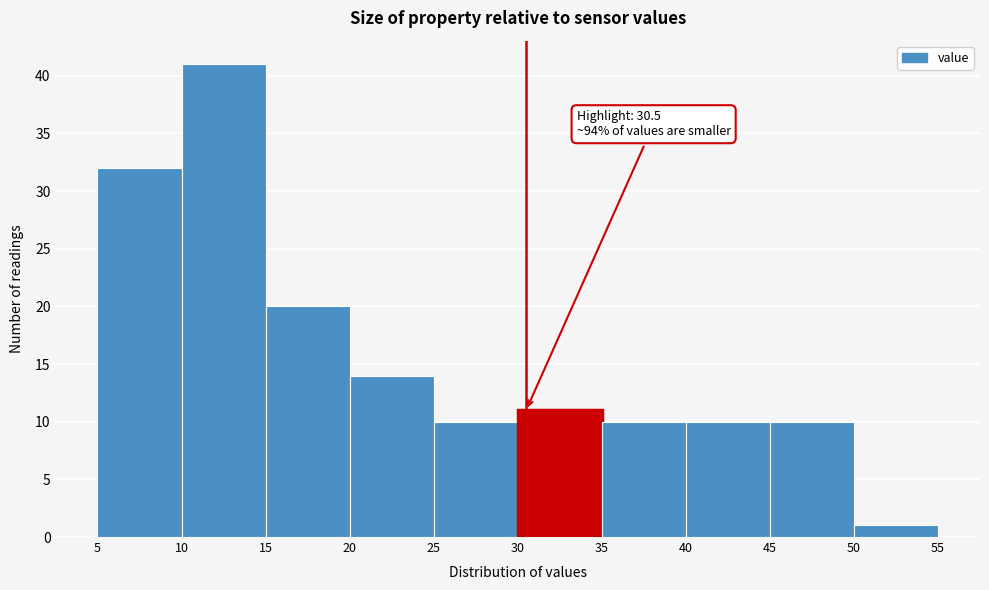

Over which range of the x-axis is the bar tallest?

10 to 15